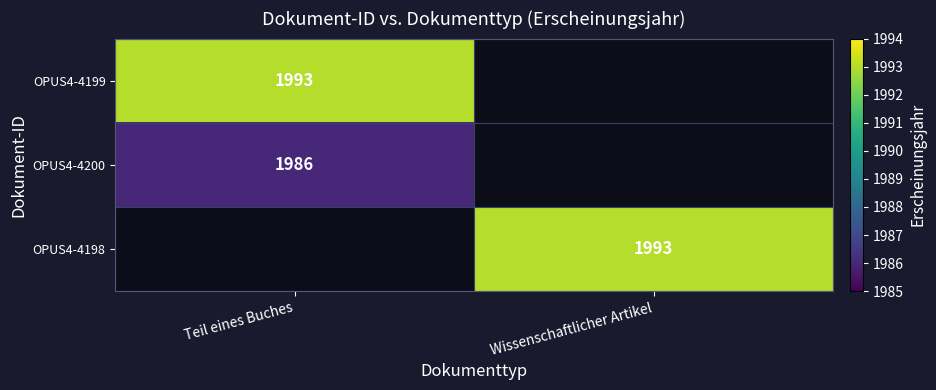

The value of OPUS4-4198 at Wissenschaftlicher Artikel is 2672. True or false?

False